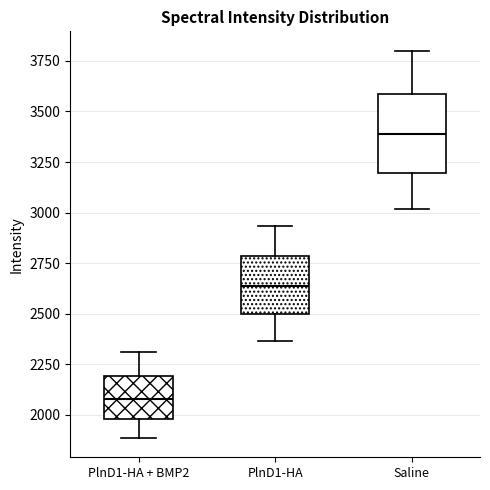

Reading left to right, read every box against the y-axis: the position of its median line, the range the box covers, and the ends of its whiskers. The values are not printed on the chart, so give them approximately, as read against the axis.

PlnD1-HA + BMP2: median 2100, box 2000 to 2200, whiskers 1900 to 2300
PlnD1-HA: median 2650, box 2500 to 2800, whiskers 2350 to 2950
Saline: median 3400, box 3200 to 3600, whiskers 3000 to 3800